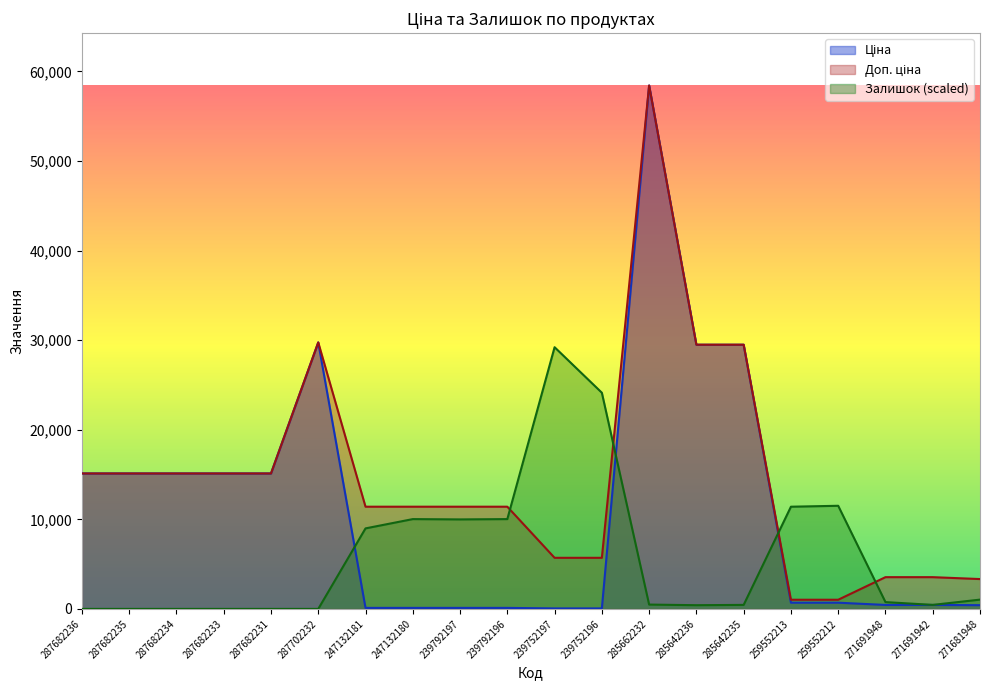

How many intersections are there between Залишок and Ціна?

3